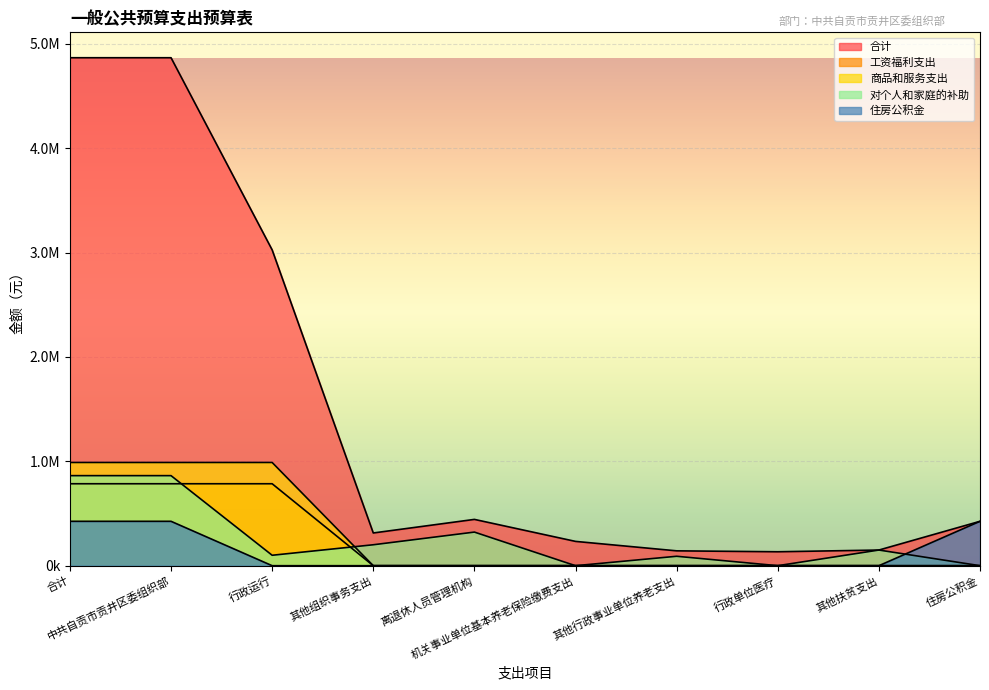

True or false: 工资福利支出 and 住房公积金 intersect in this chart.

False